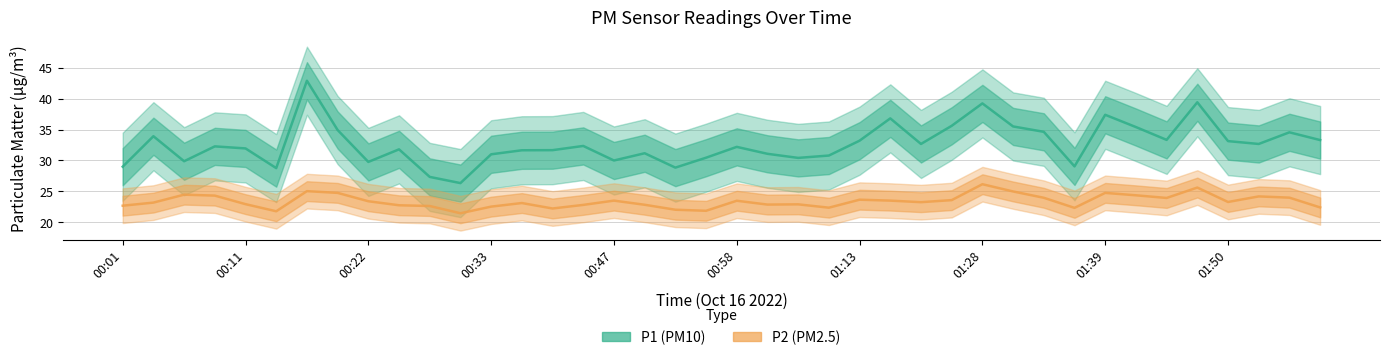

List the series in order of their overall mean, lowest first.

P2, P1